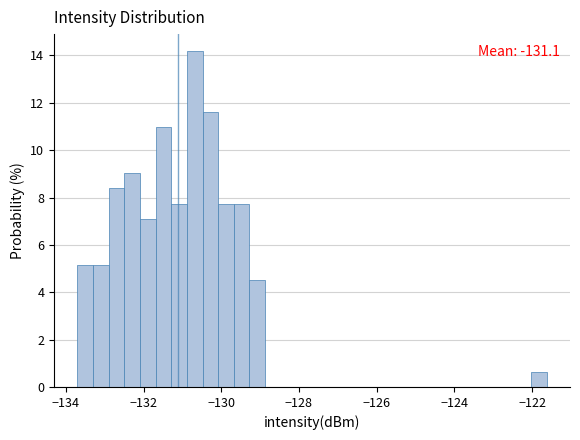

Read against the x-axis, roughly where is the centre of the tallest bar?

-130.6